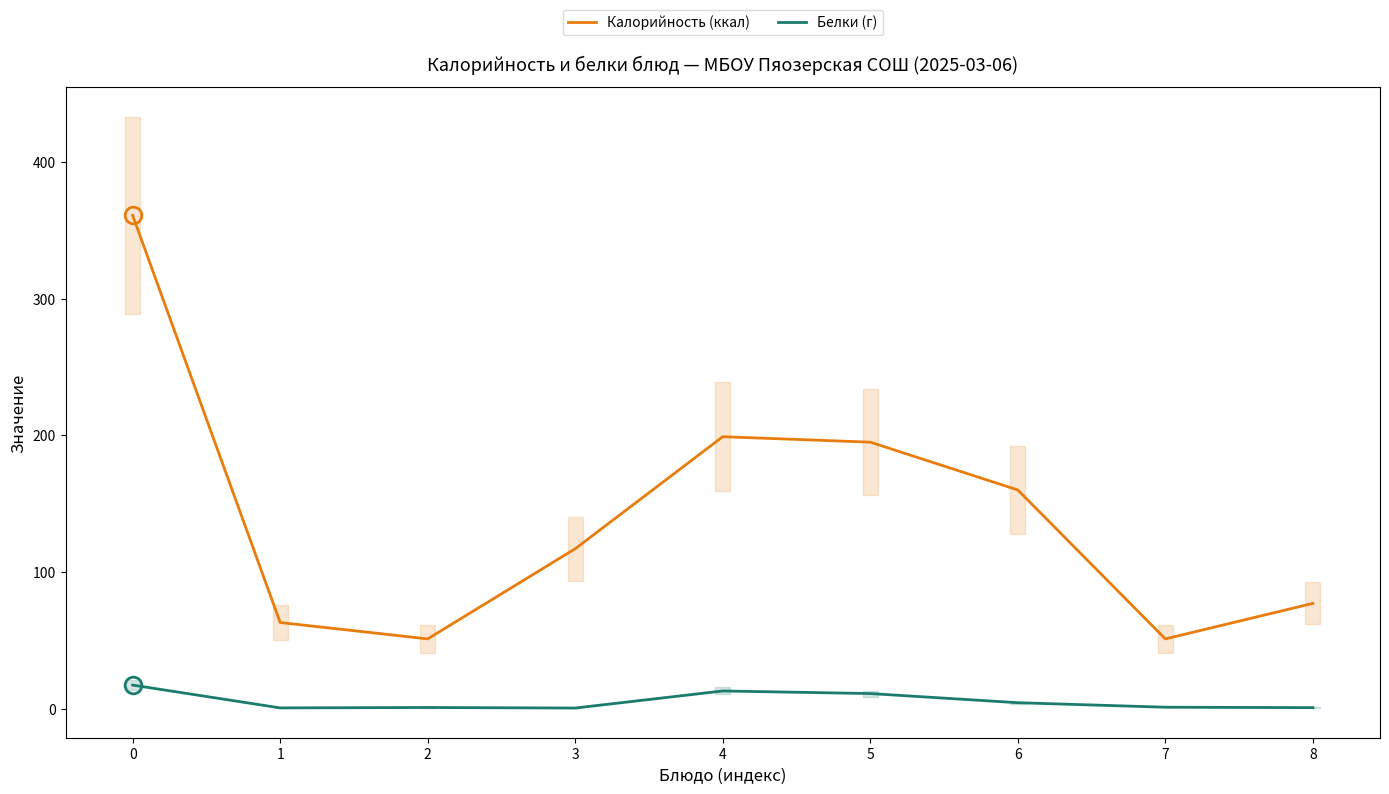

Which series changed the most between 1 and 6?

Калорийность (ккал)